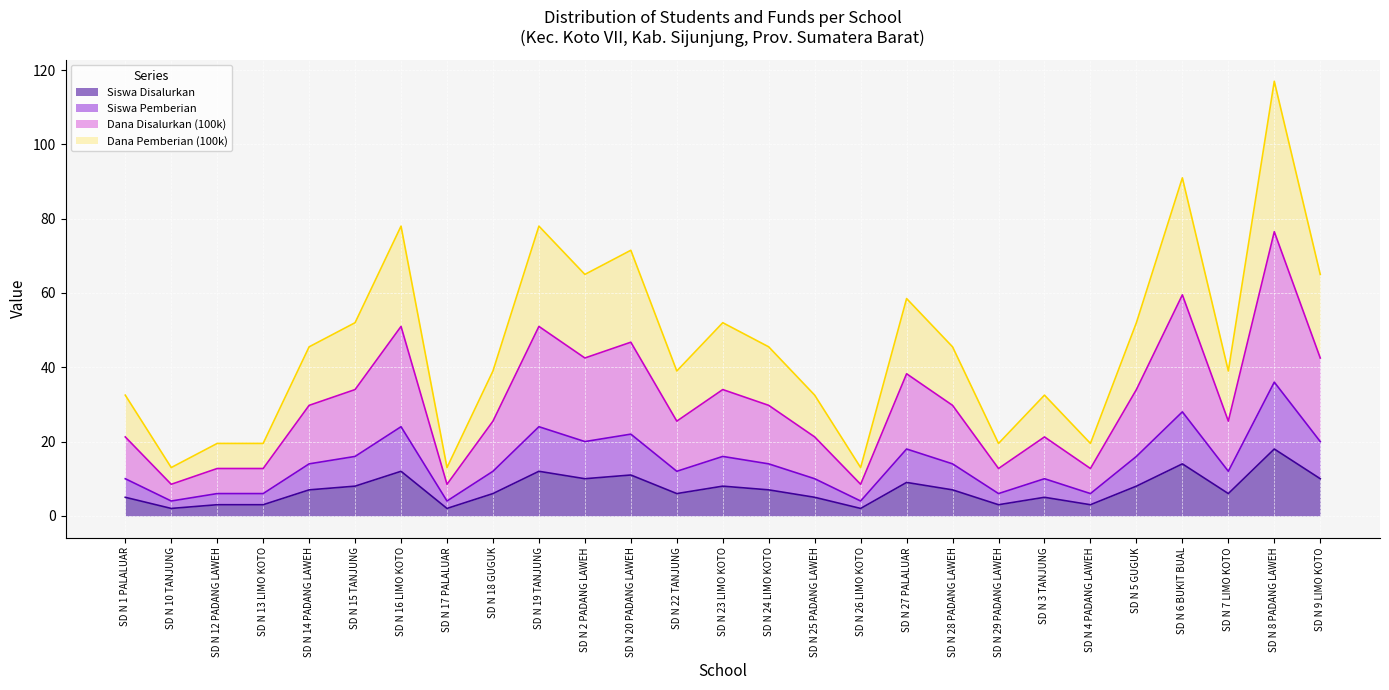

True or false: Dana Pemberian (100k) and Siswa Disalurkan cross at least once.

False